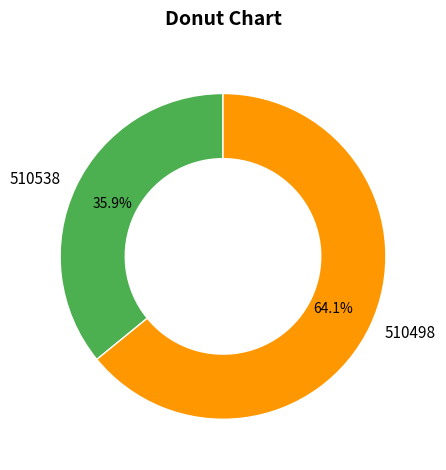

Rank the categories by value from highest to lowest.

510498, 510538